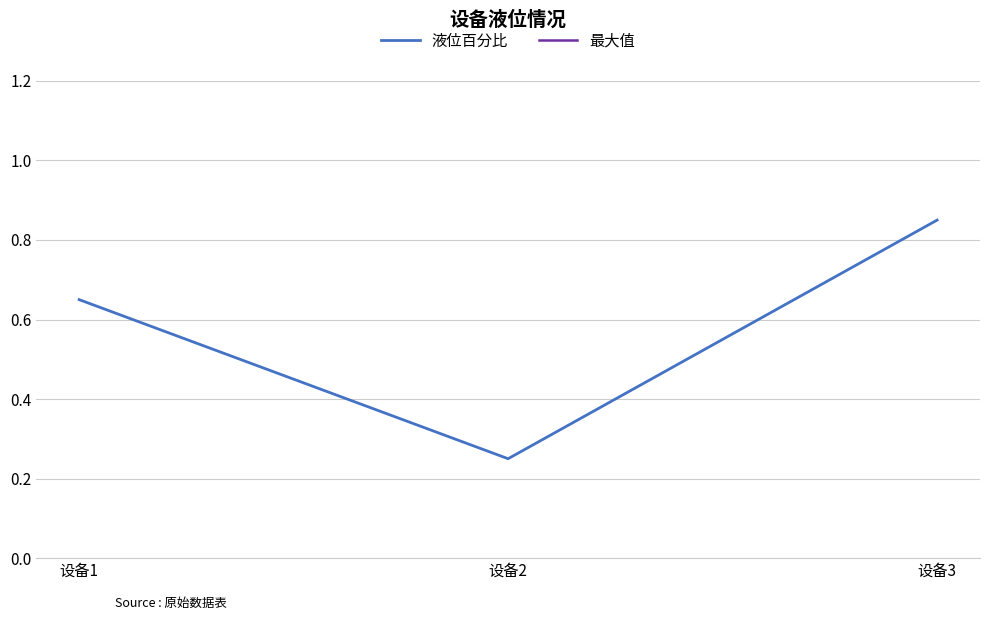

Reading left to right, list all the values displayed in this chart.

液位百分比: 设备1=0.7	设备2=0.2	设备3=0.8
最大值: 设备1=100.0	设备2=100.0	设备3=100.0